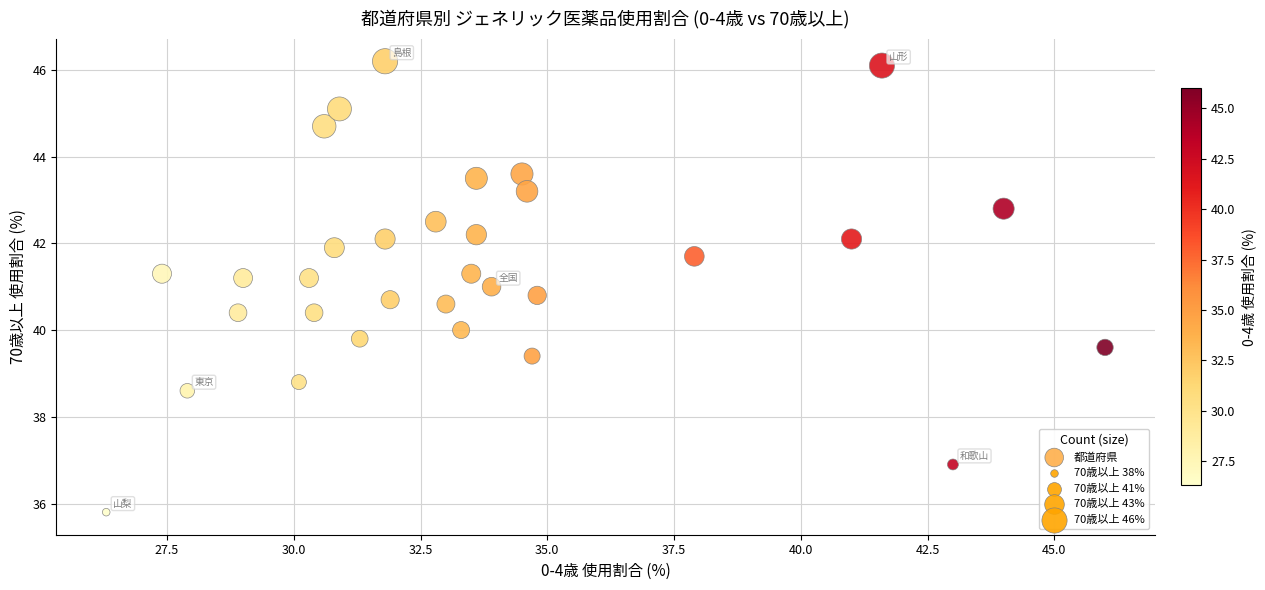

What is the range of X values (max minus min)?

19.7